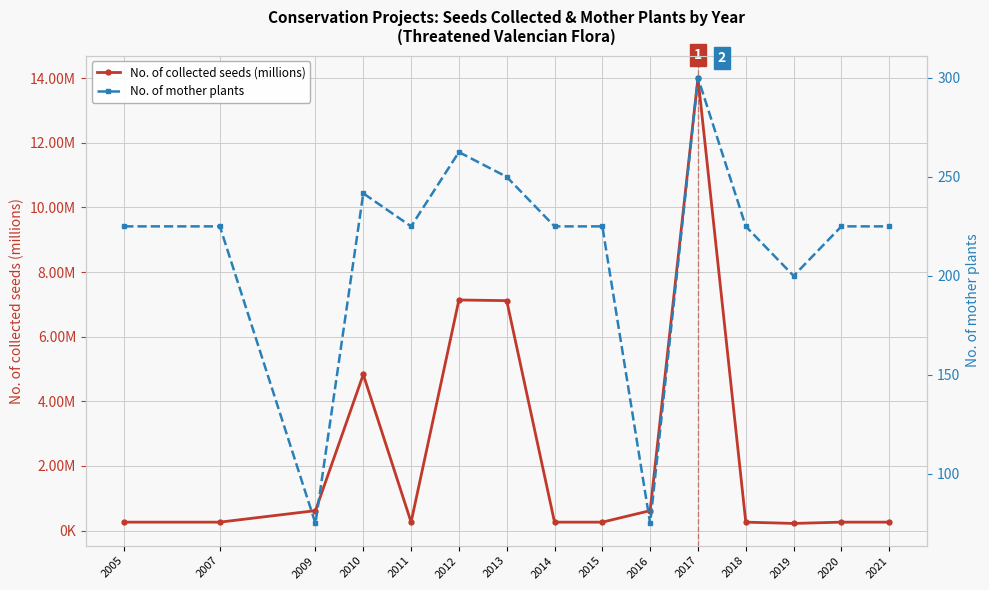

Reading left to right, list all the values displayed in this chart.

No. of collected seeds (millions): 2005=0.3	2007=0.3	2009=0.6	2010=4.8	2011=0.3	2012=7.1	2013=7.1	2014=0.3	2015=0.3	2016=0.6	2017=14.0	2018=0.3	2019=0.2	2020=0.3	2021=0.3
No. of mother plants: 2005=225.0	2007=225.0	2009=75.0	2010=241.7	2011=225.0	2012=262.5	2013=250.0	2014=225.0	2015=225.0	2016=75.0	2017=300.0	2018=225.0	2019=200.0	2020=225.0	2021=225.0